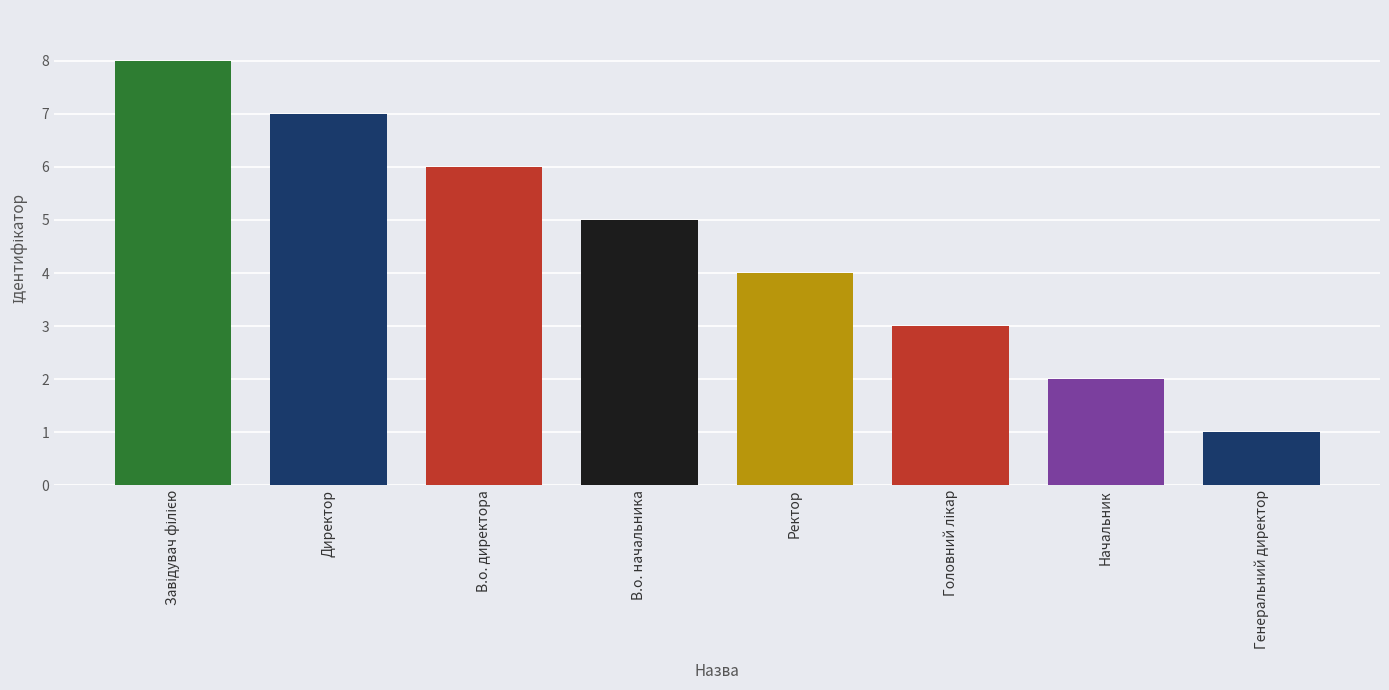

What is the sum of all values?

36